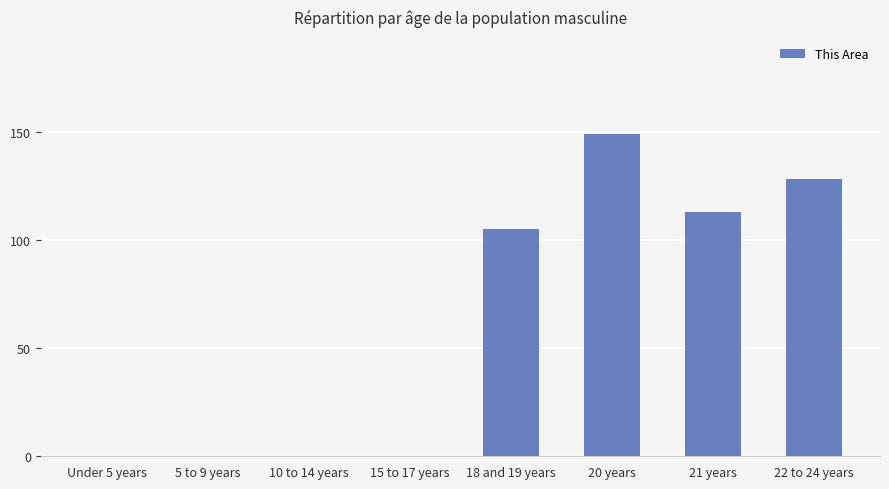

What is the sum of the values at 21 years and 10 to 14 years?

113